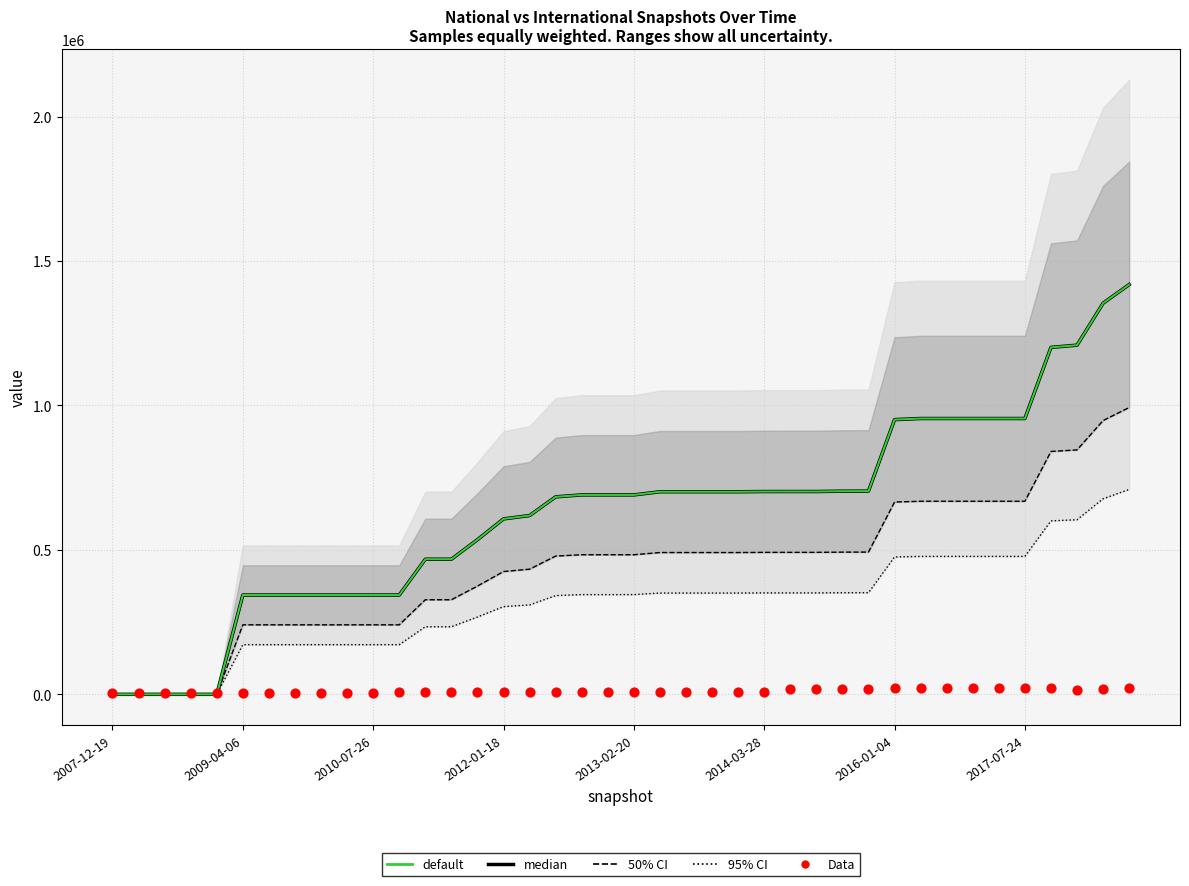

Is the value of 50% CI at 18 greater than the value of 95% CI at 20?

Yes